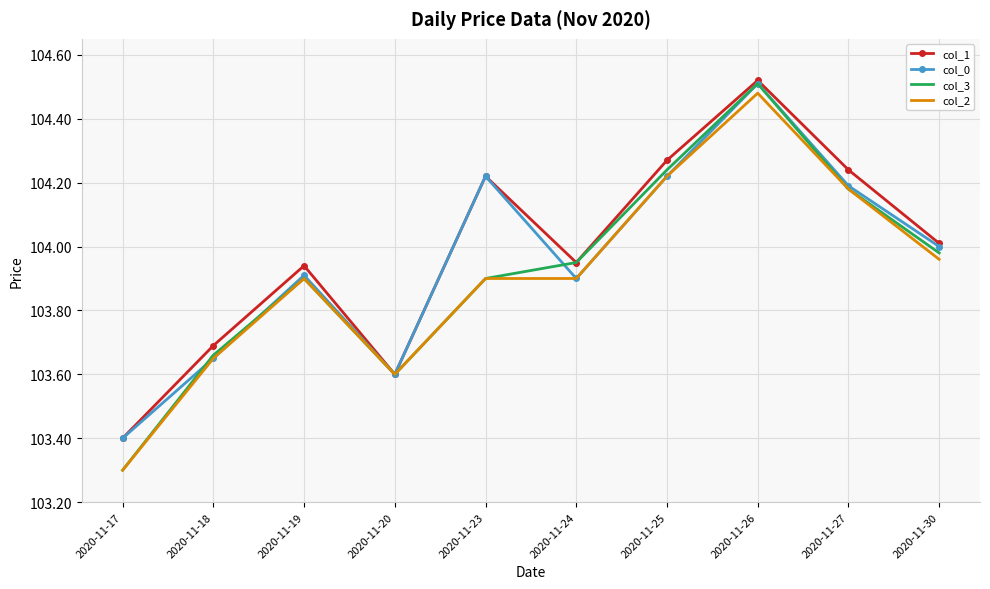

What is the total value across all series at 2020-11-24?

415.7